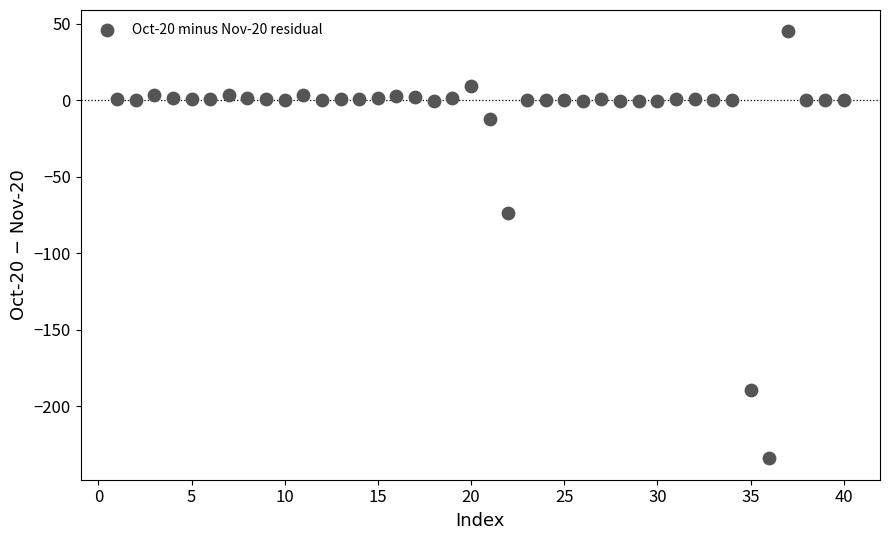

What Y value in the scatter plot is closest to -94?

-73.9